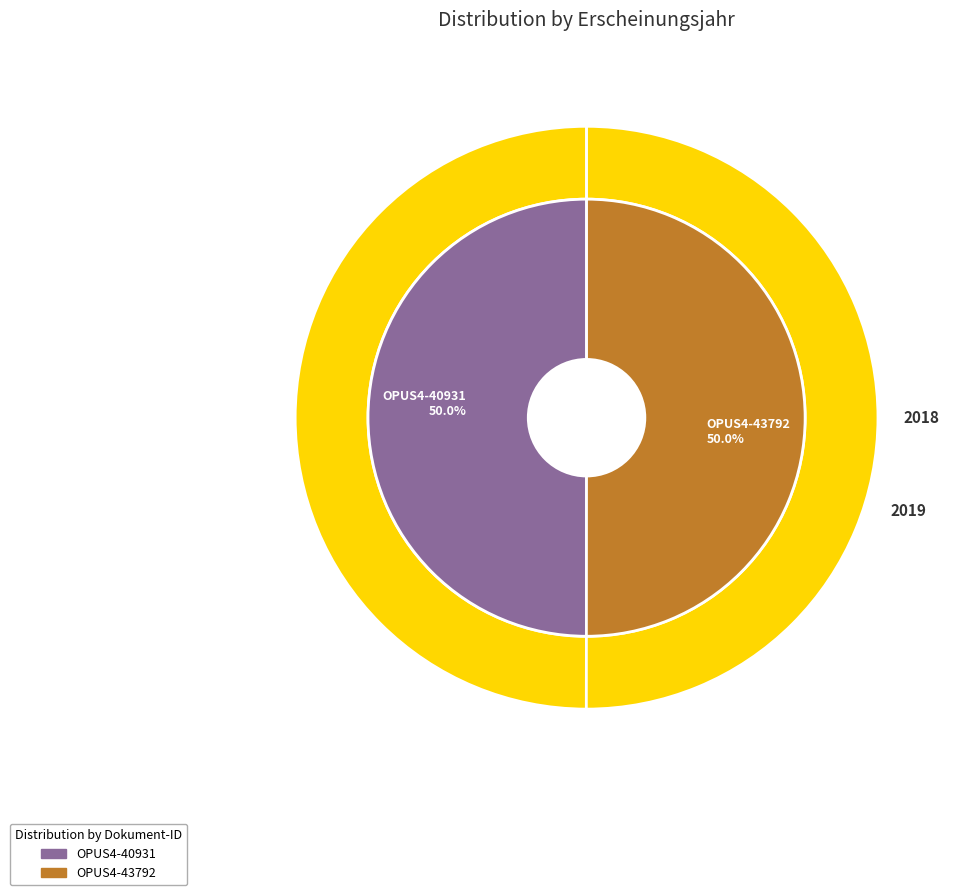

How many slices are in this pie chart?

2